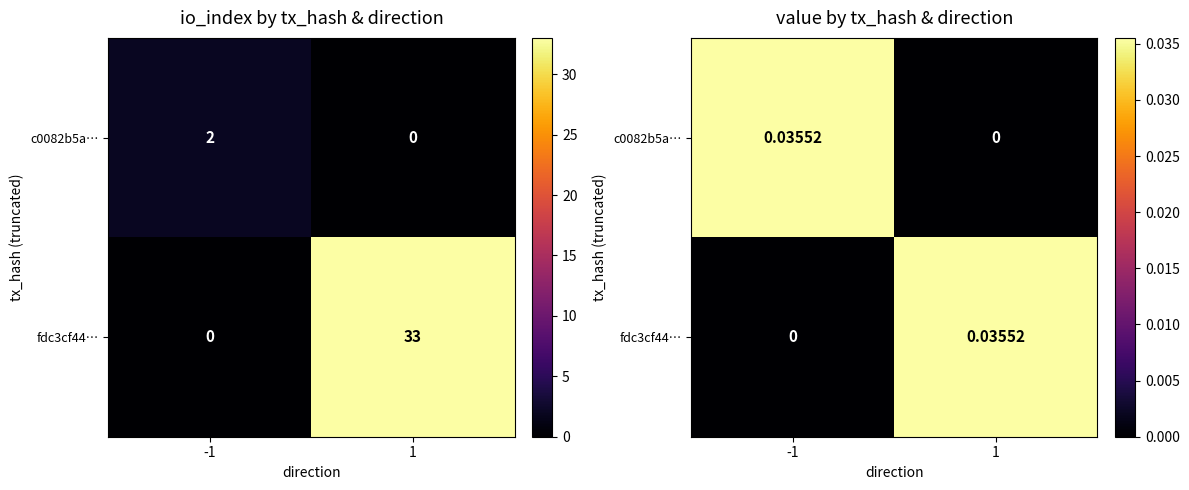

Is the value of fdc3cf44… at -1 greater than the value of c0082b5a… at -1?

No